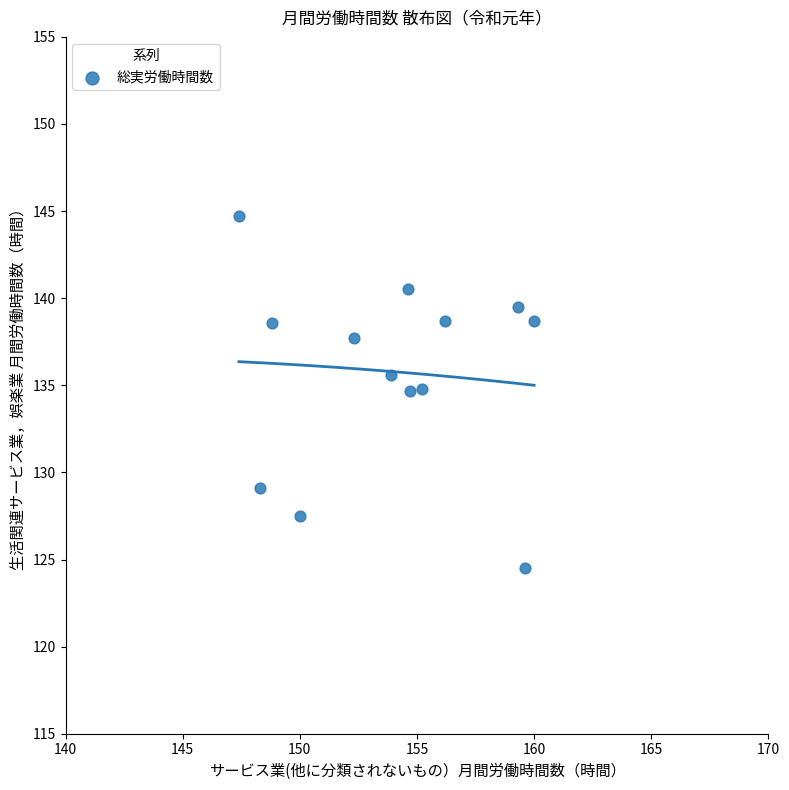

What is the range of X values (max minus min)?

12.6